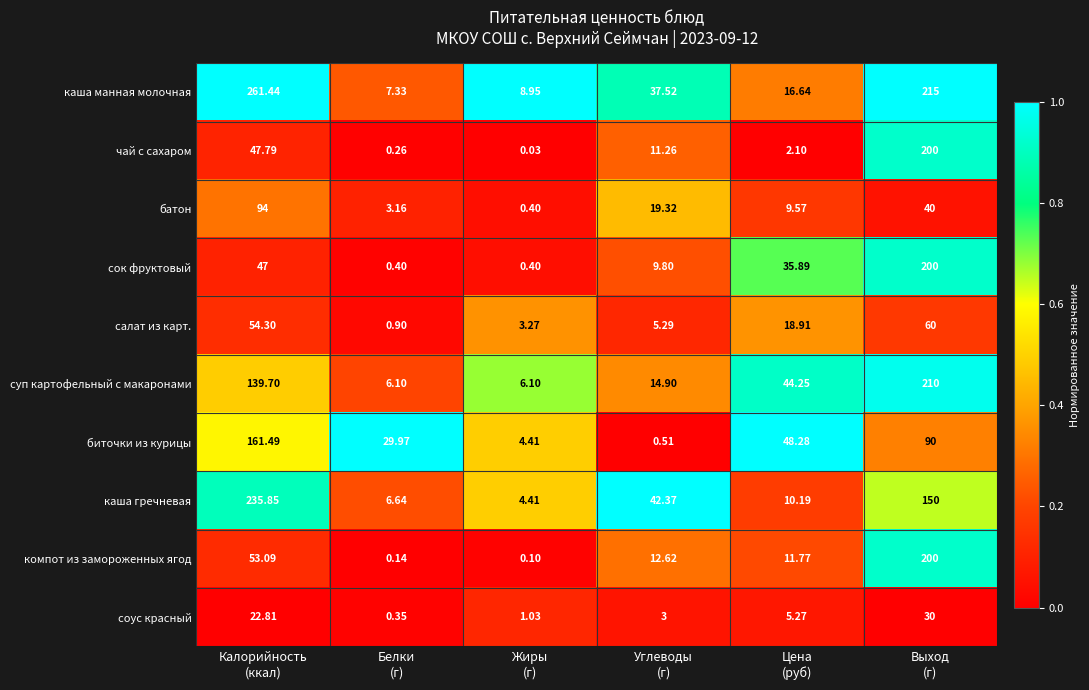

Which series has the largest range (max minus min)?

каша манная молочная